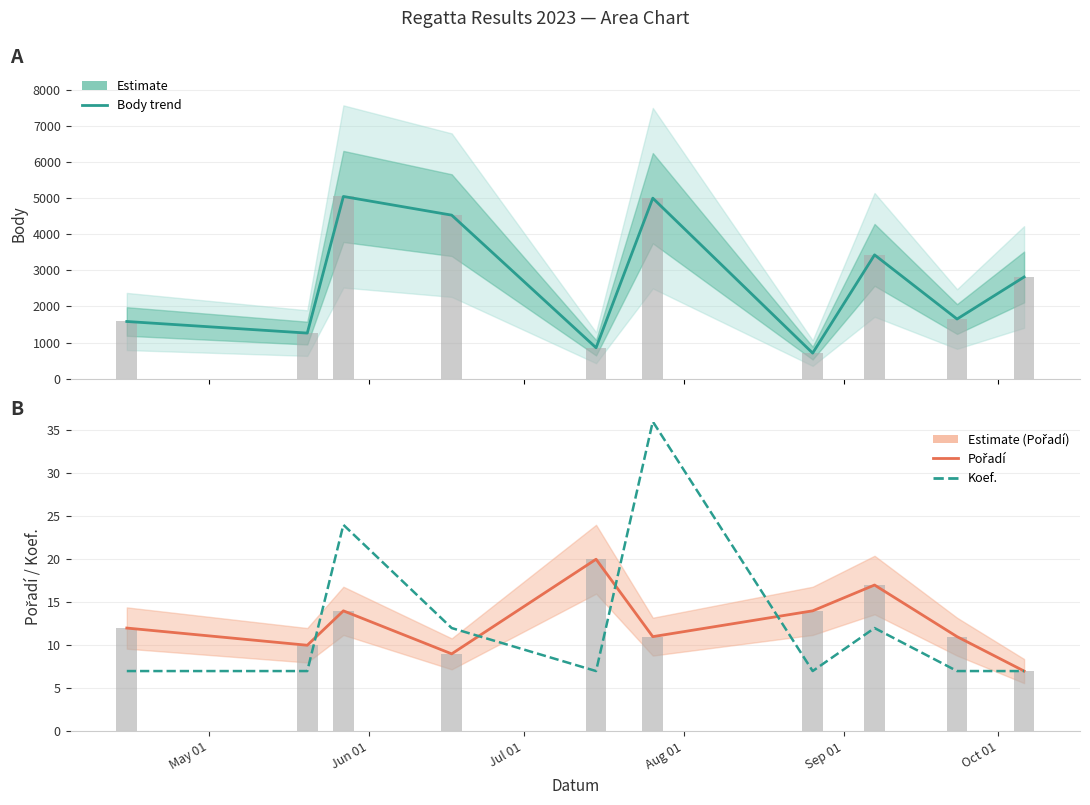

How many bars are there in each group?

5